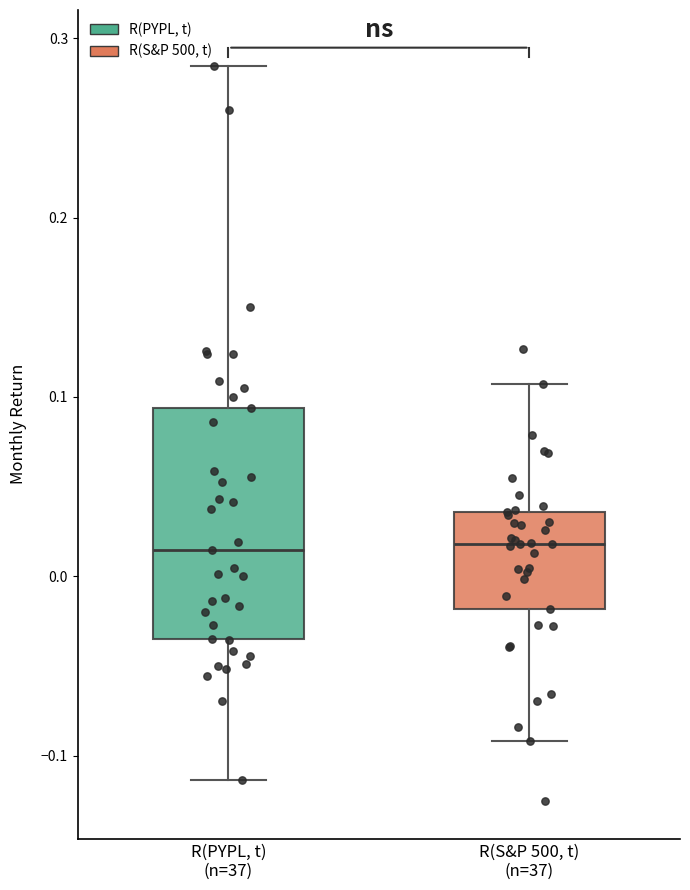

Where is the upper edge of the box for R(S&P 500, t) (n=37) on the y-axis? The values are not printed on the chart, so give them approximately, as read against the axis.

0.04